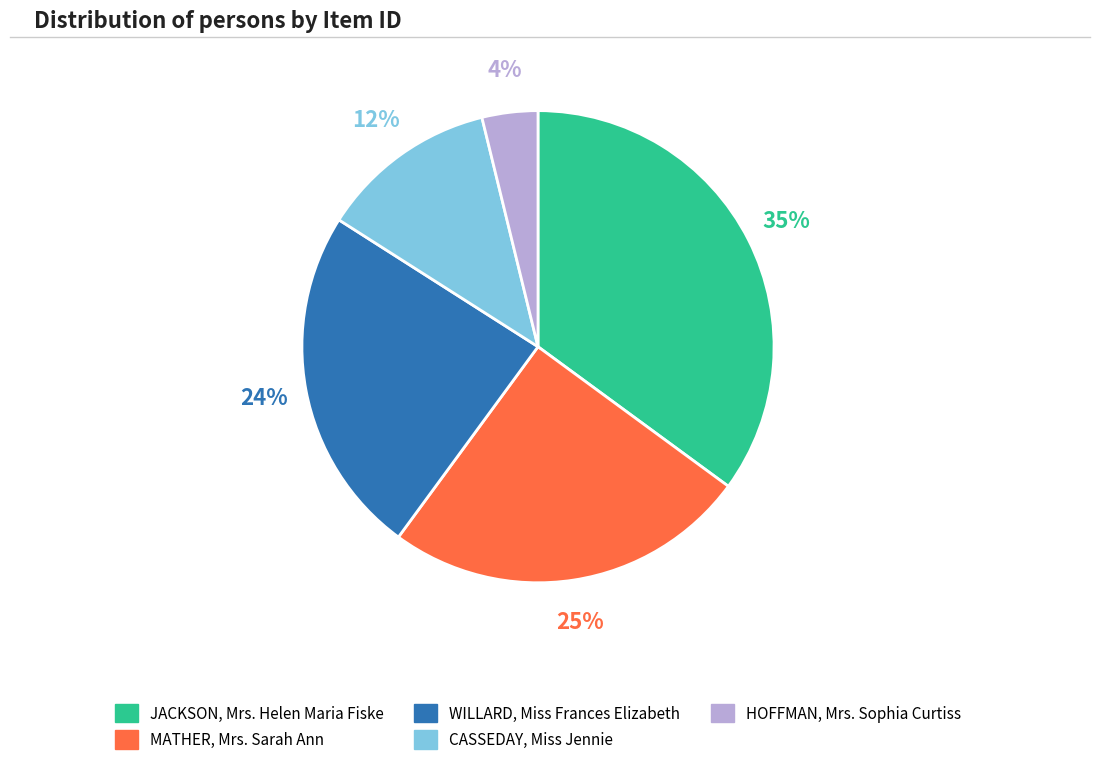

To the nearest percent, what is the difference between the CASSEDAY, Miss Jennie and MATHER, Mrs. Sarah Ann slice percentages?

13%